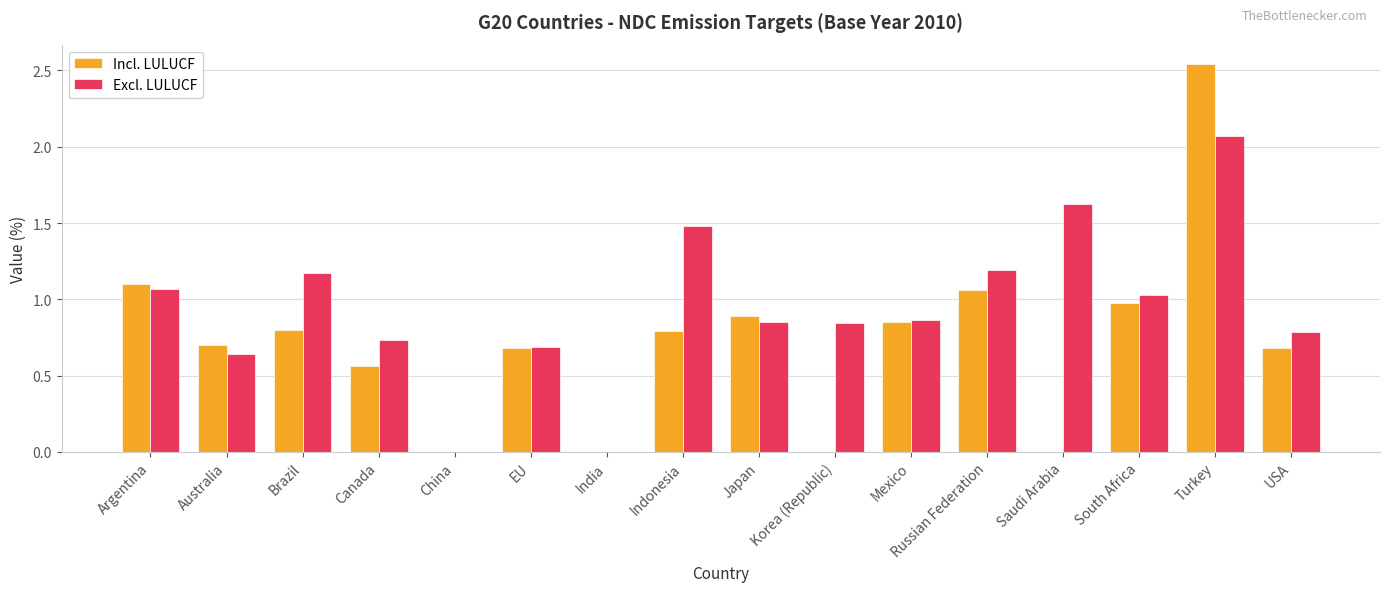

Is the value of Excl. LULUCF at India greater than the value of Incl. LULUCF at Australia?

No